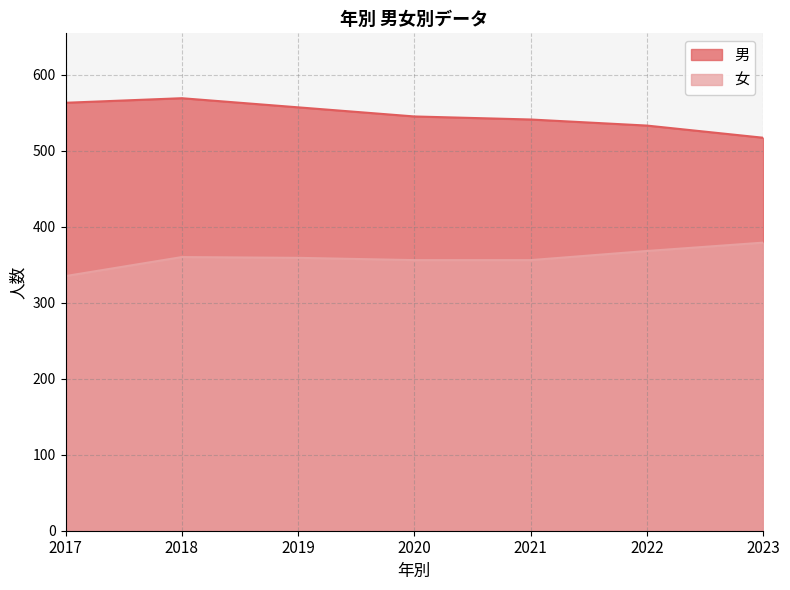

How many lines are shown in the chart?

2